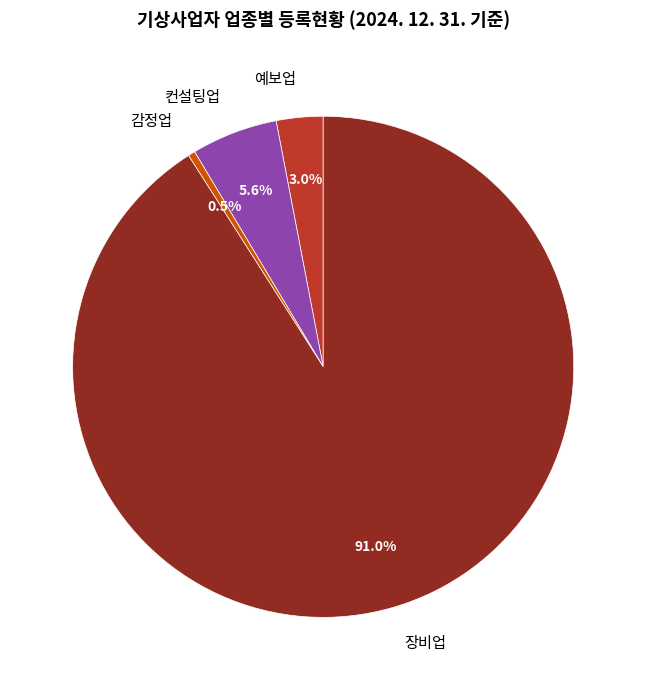

To the nearest percent, what percentage of the pie is 컨설팅업?

6%